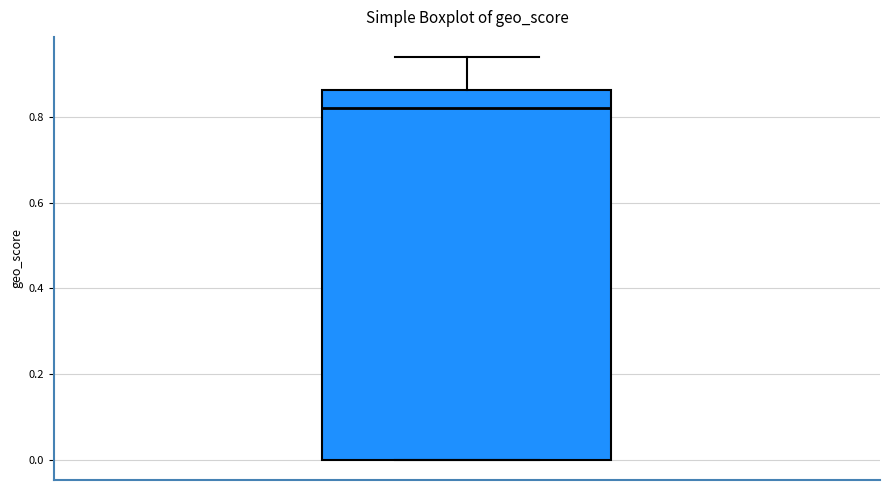

Where is the lower edge of the box on the y-axis? The values are not printed on the chart, so give them approximately, as read against the axis.

0.00